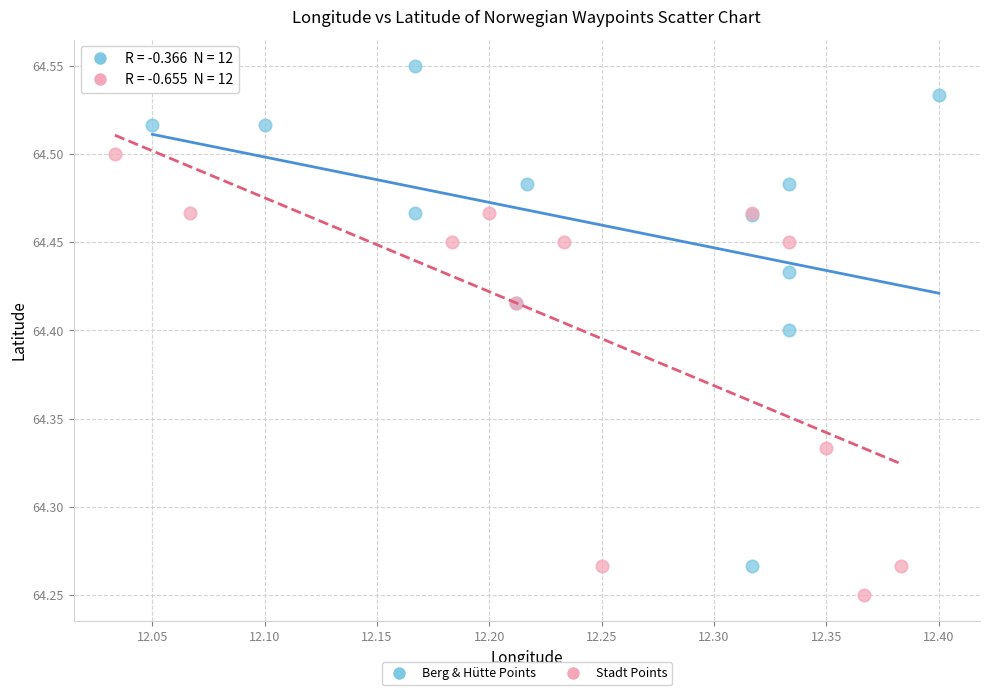

Which series has the largest Y range (max minus min)?

Berg & Hütte Points